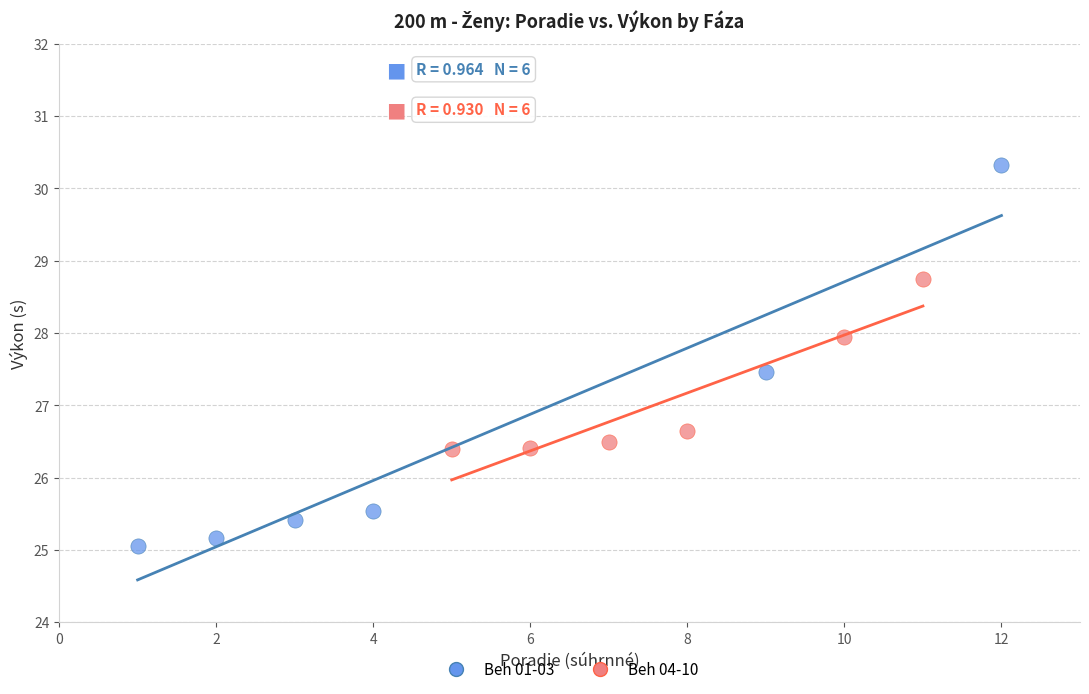

Which series reaches the maximum Y coordinate?

Beh 01-03